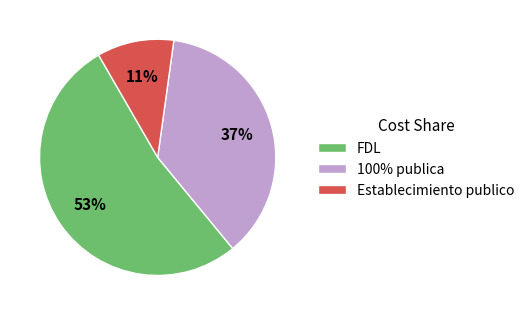

Is it true that Establecimiento publico is 1% of the pie?

False